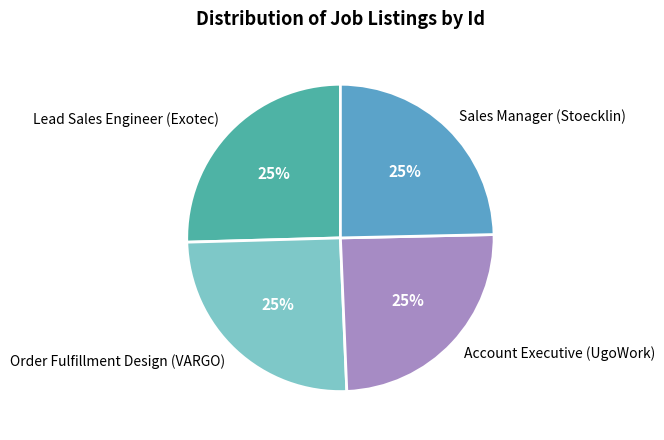

To the nearest percent, what is the combined percentage of Account Executive (UgoWork) and Lead Sales Engineer (Exotec)?

50%